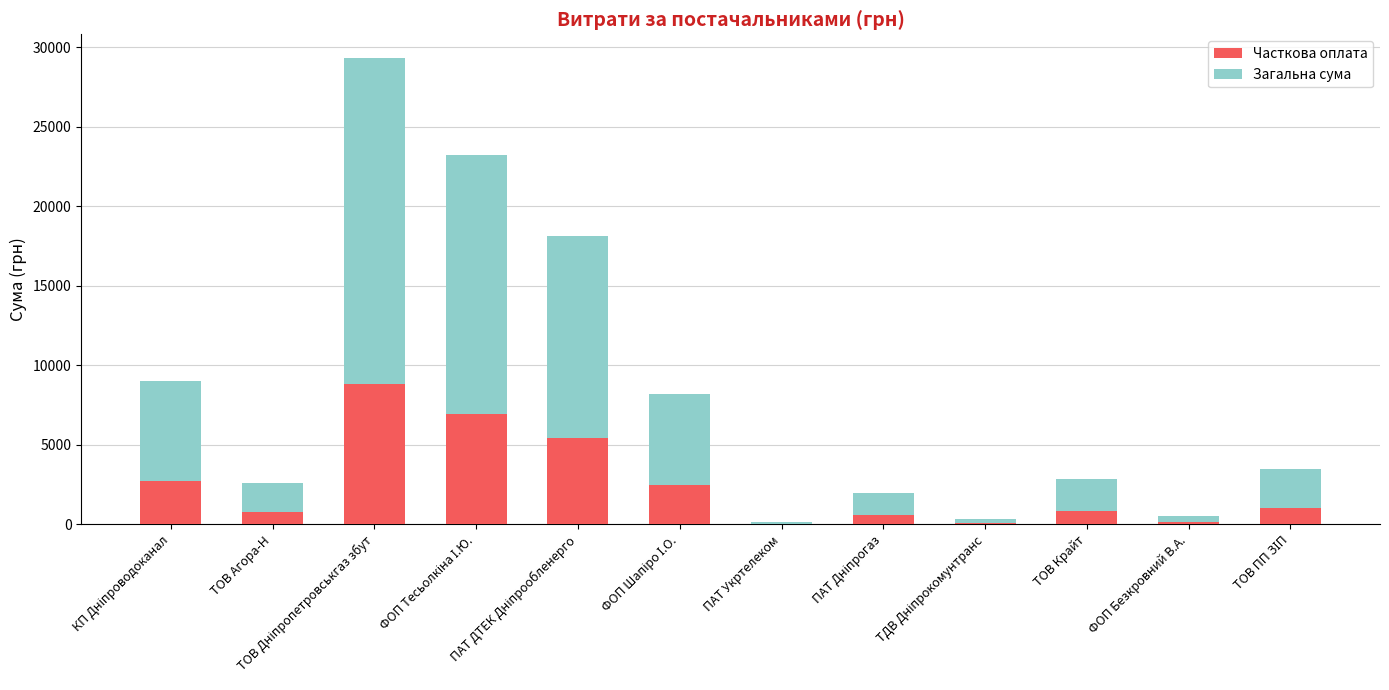

What is the sum of all Часткова оплата values?

29951.7